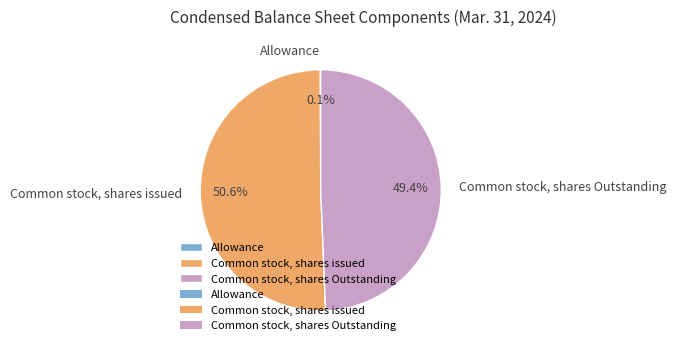

Combined, what portion of the pie is Common stock, shares Outstanding and Common stock, shares issued?

99.9%